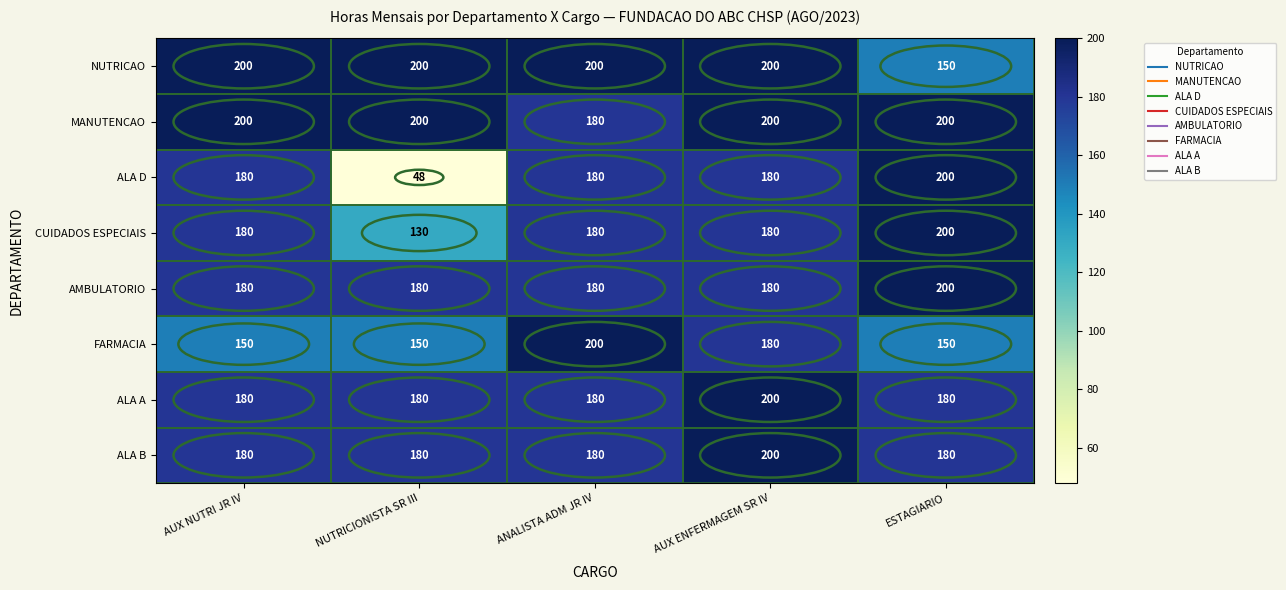

What is the sum of all CUIDADOS ESPECIAIS values?

870